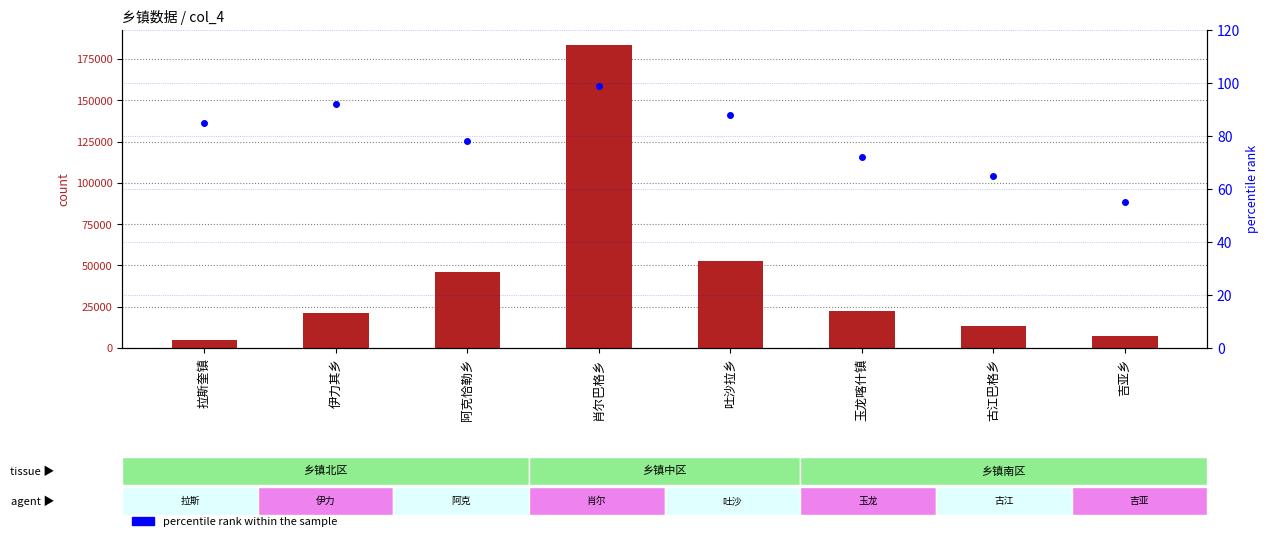

Between 拉斯奎镇 and 肖尔巴格乡, which series saw the biggest shift?

count